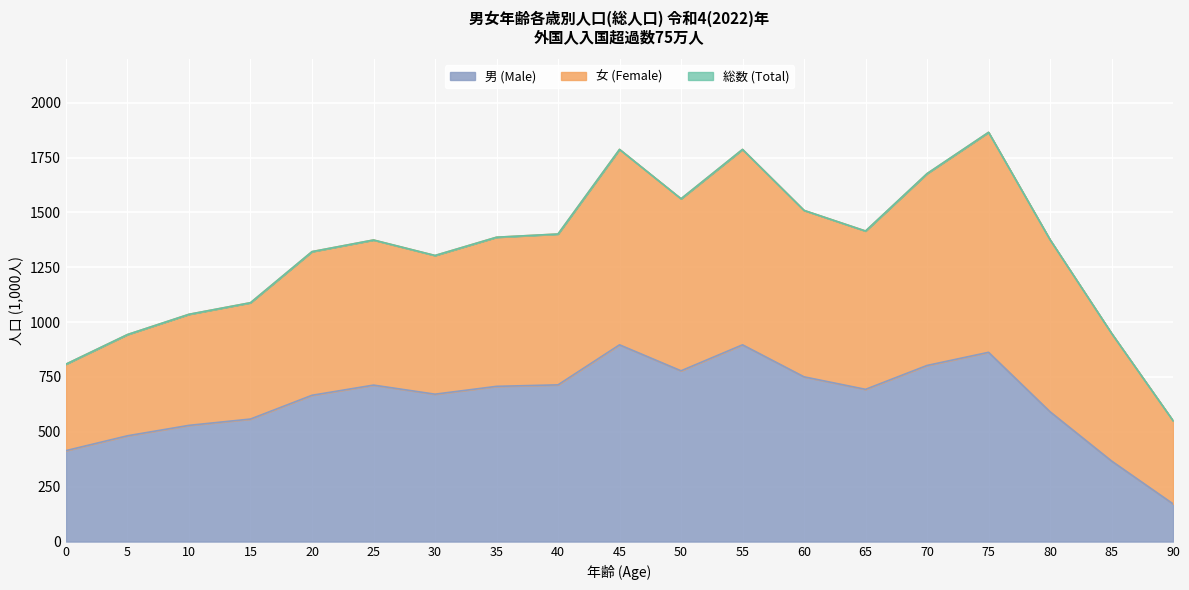

Where does the 女 series first go above 679?

35